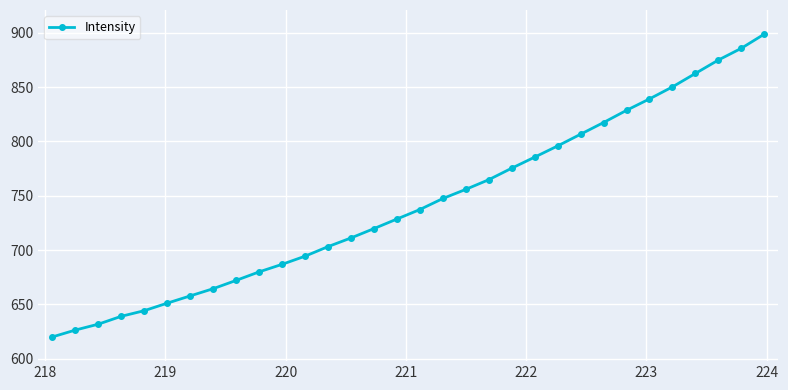

True or false: the data has more than 2 interior local peaks.

False